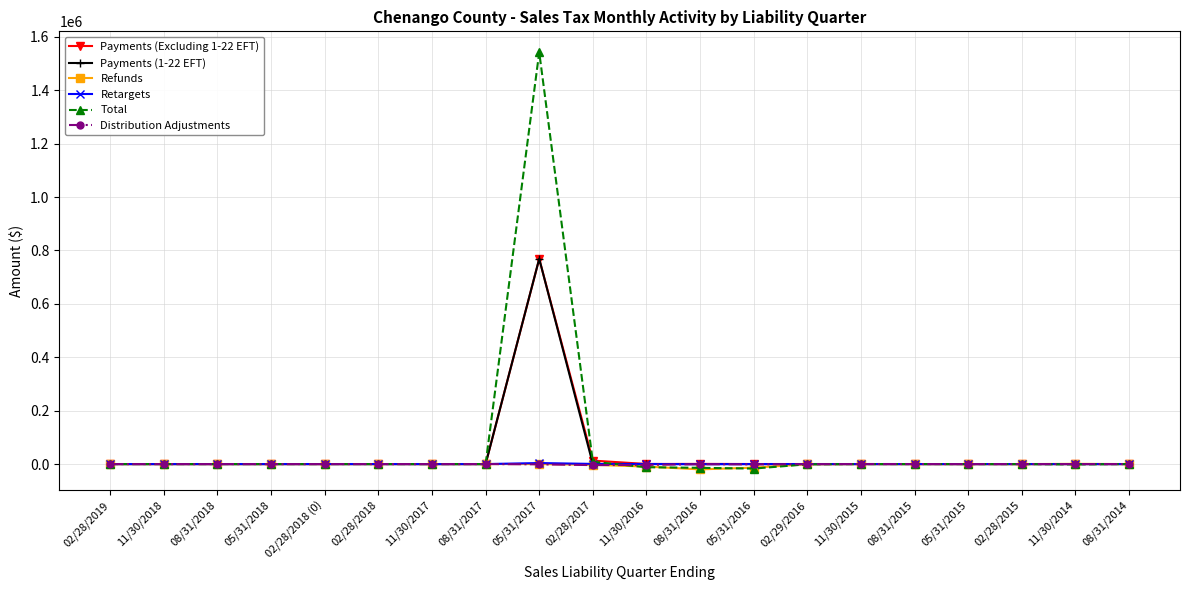

True or false: Total has more than 1 interior local peaks.

True